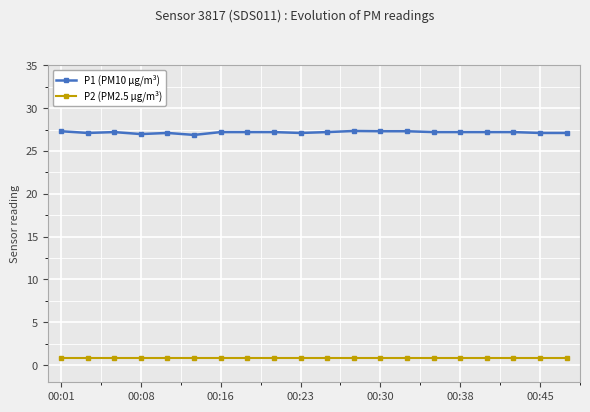

What are all the series names shown in the legend?

P1 (PM10 µg/m³), P2 (PM2.5 µg/m³)